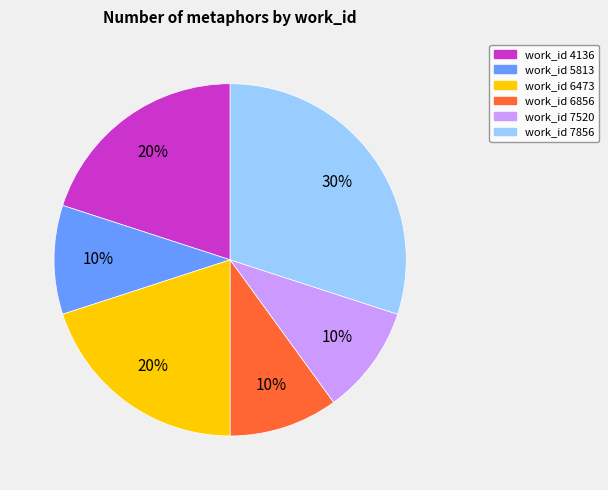

Which category has the biggest portion of the pie?

work_id 7856